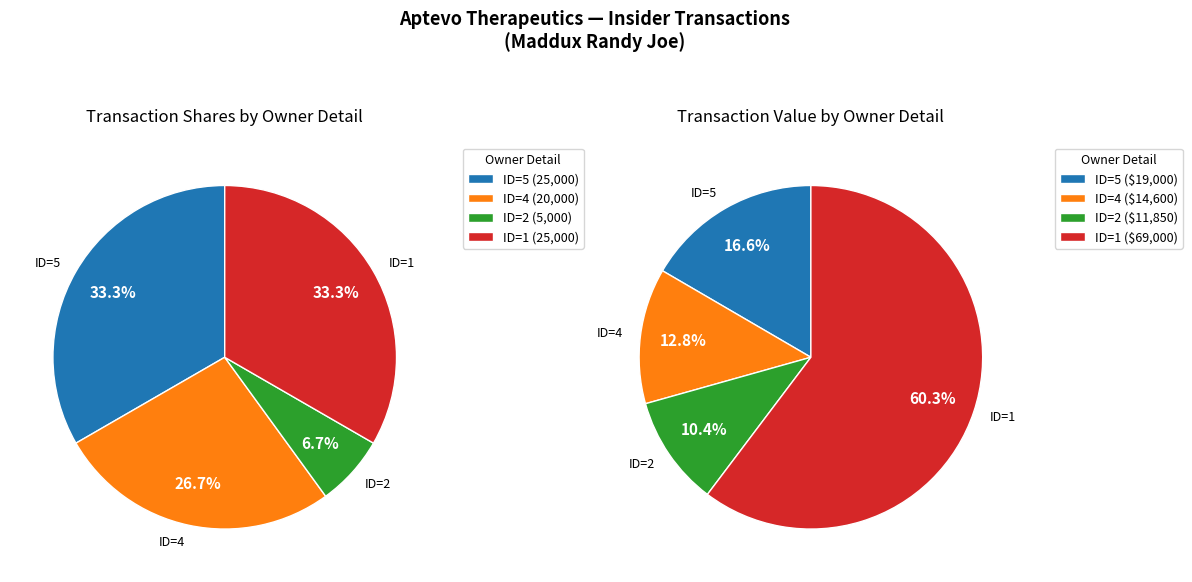

What is the smallest slice in the pie chart?

2 (2018-12-06)